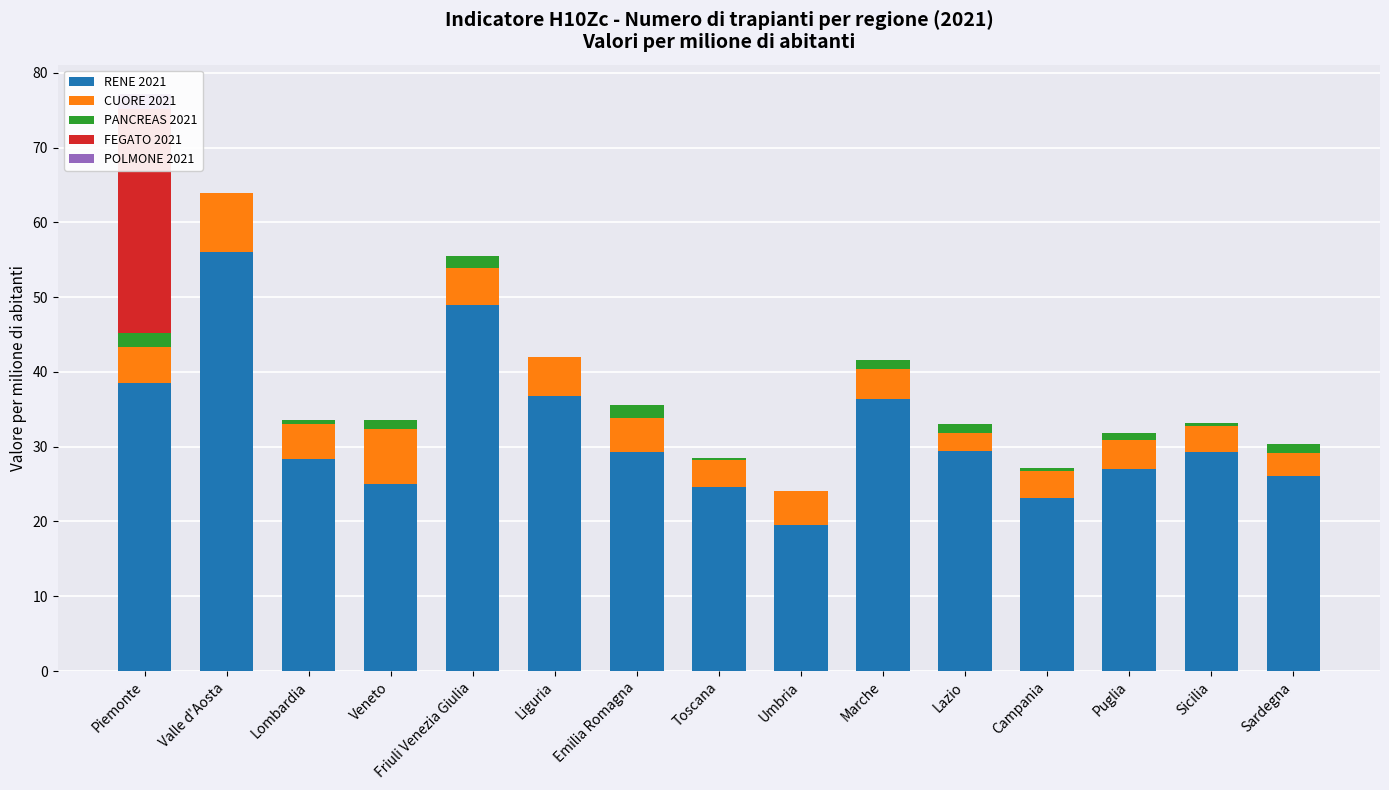

What are all the series names shown in the legend?

RENE 2021, CUORE 2021, PANCREAS 2021, FEGATO 2021, POLMONE 2021